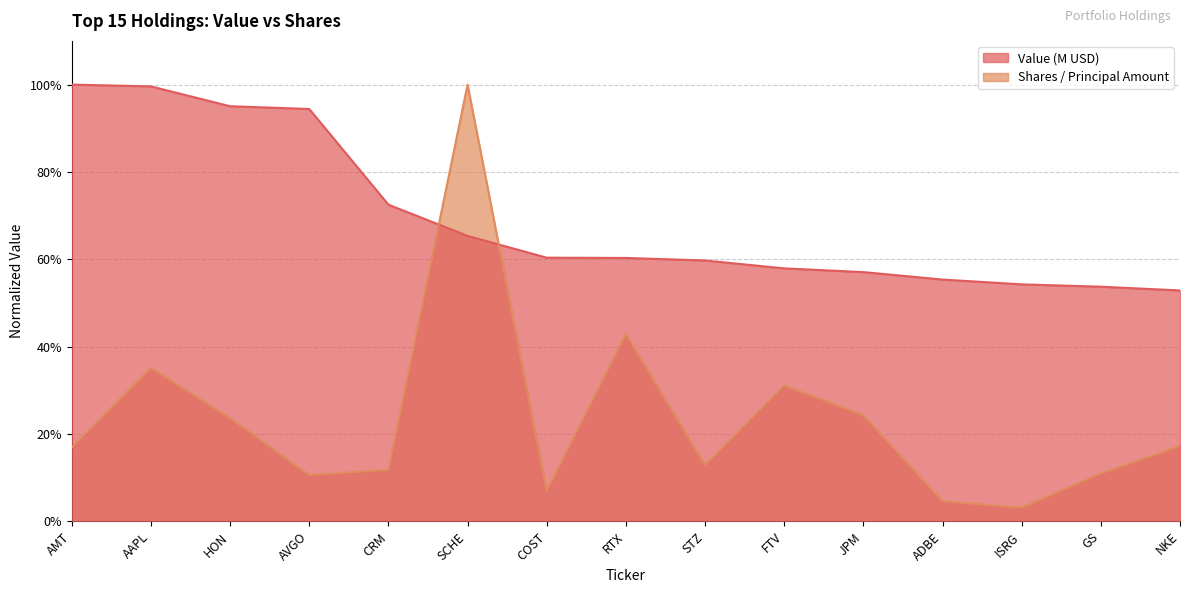

How many lines are shown in the chart?

2